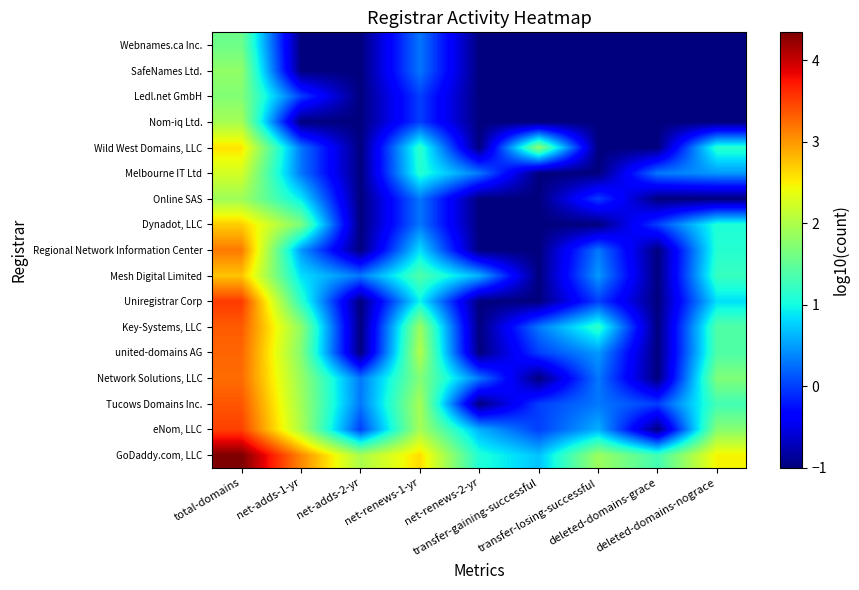

At how many categories does at least one series exceed 3?

2